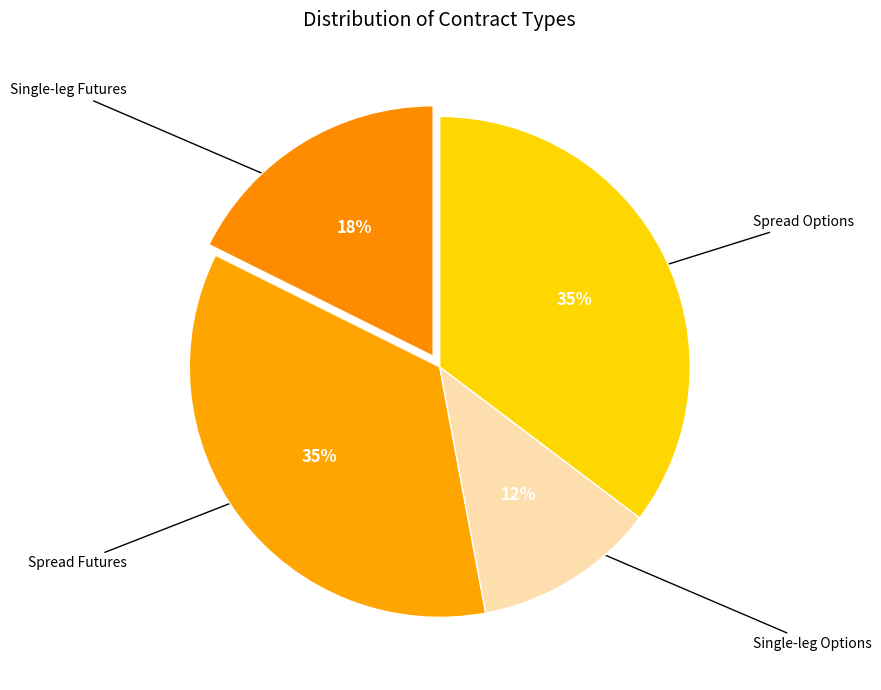

Do Single-leg Futures and Spread Options together represent more than half of the pie?

Yes